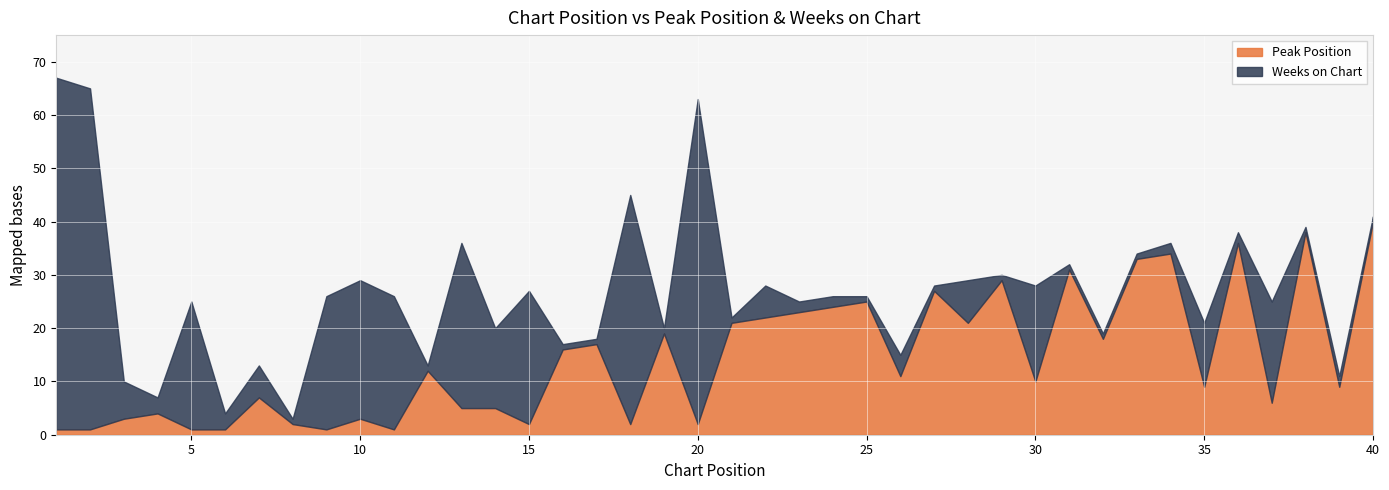

How many interior local valleys does the Peak Position series have?

12